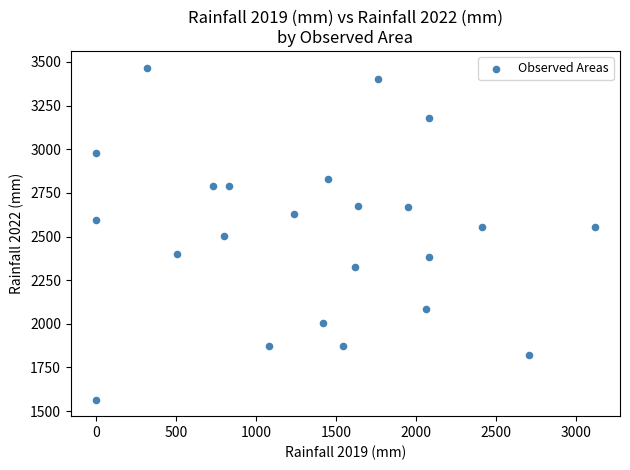

What is the range of Y values (max minus min)?

1902